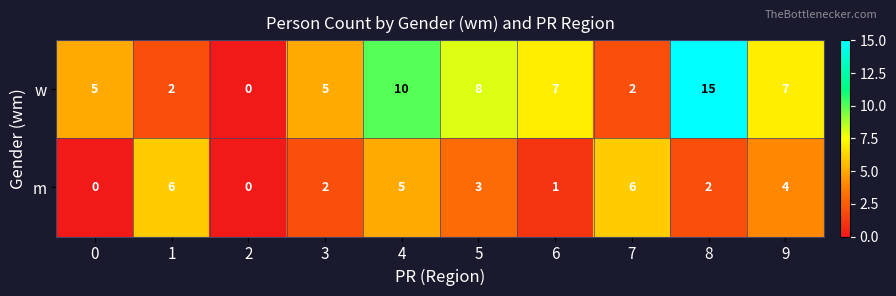

Rank the series by their maximum value, from highest to lowest.

w, m